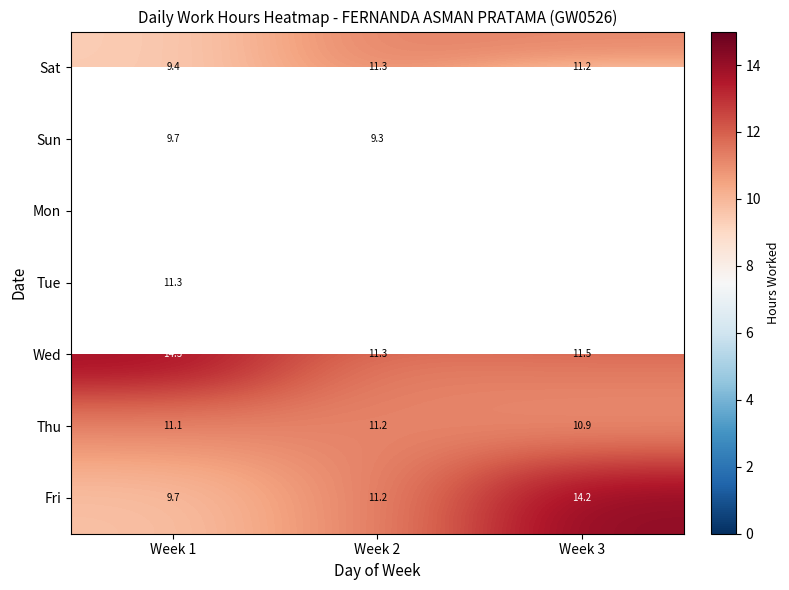

Is the value of Thu at Week 3 greater than the value of Sun at Week 2?

Yes